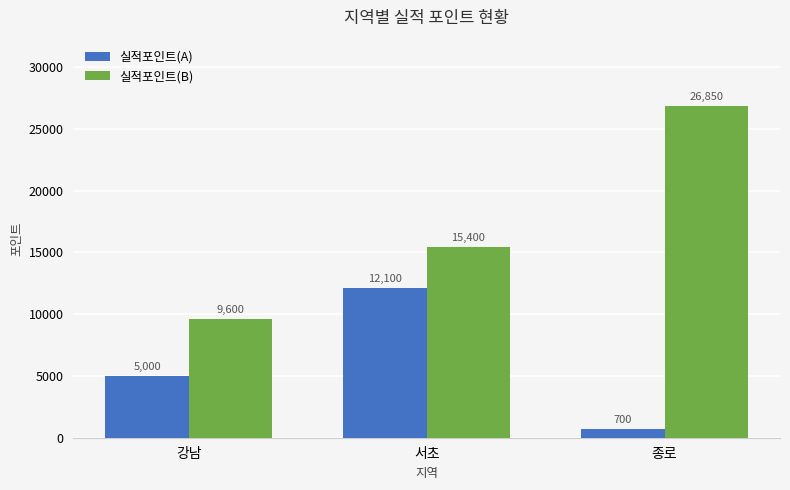

Reading right to left, transcribe all the data shown in this chart.

실적포인트(A): 종로=700	서초=12100	강남=5000
실적포인트(B): 종로=26850	서초=15400	강남=9600